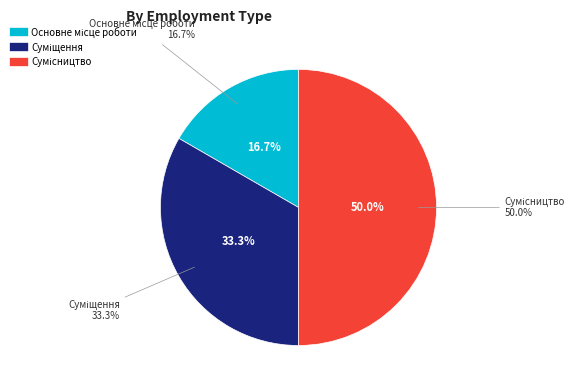

Is Основне місце роботи the majority of the pie?

No